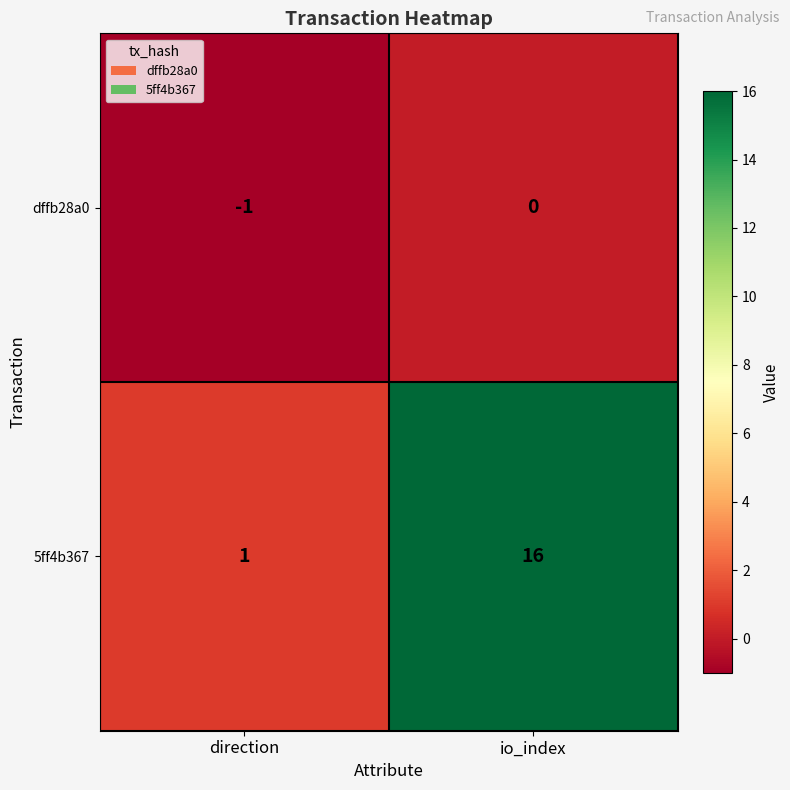

Rank the series at direction from lowest to highest value.

dffb28a0, 5ff4b367